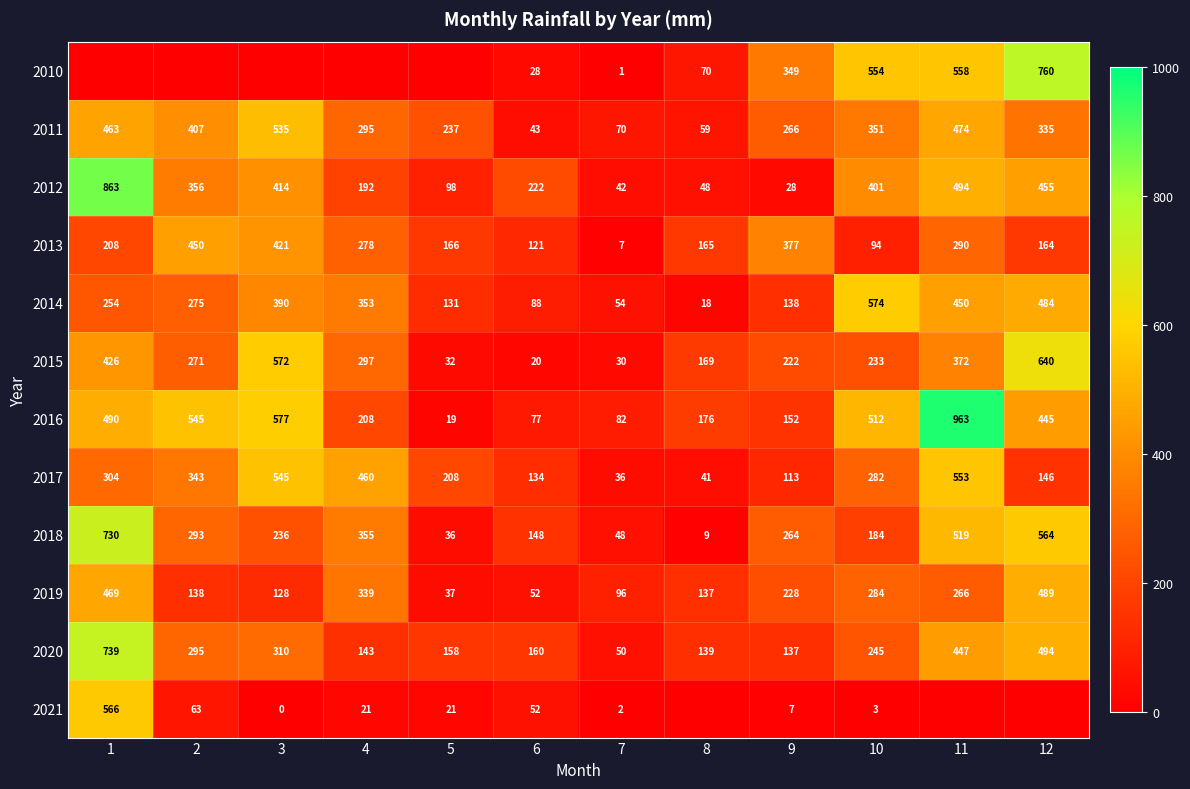

What is the sum of the 2017 values at 3 and 8?

586.2